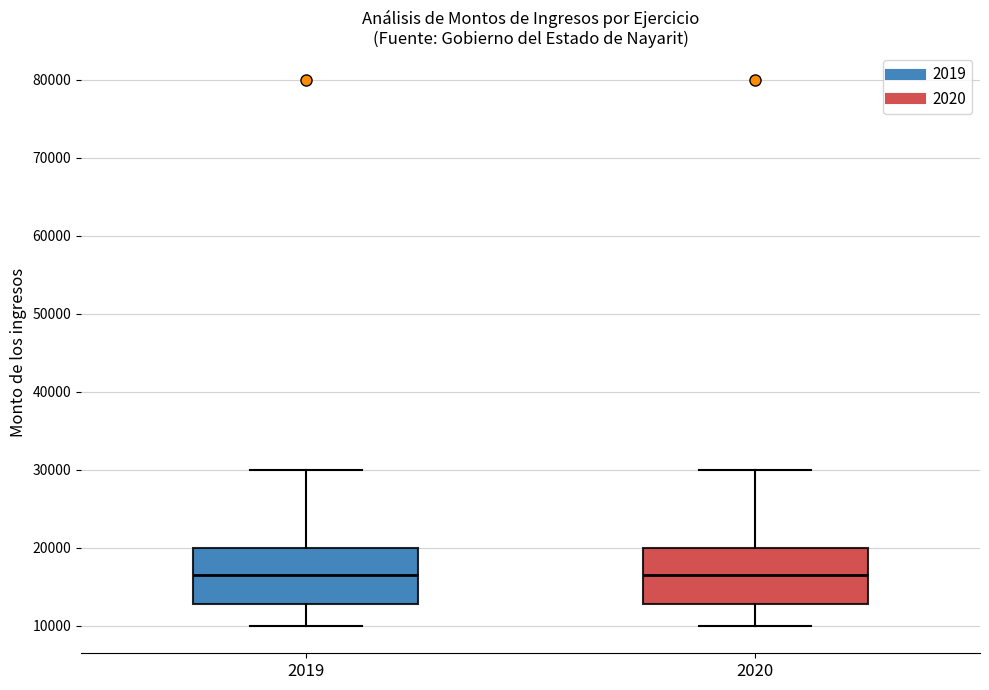

Where does the upper whisker of the box at x = 2019 end on the y-axis? The values are not printed on the chart, so give them approximately, as read against the axis.

30000